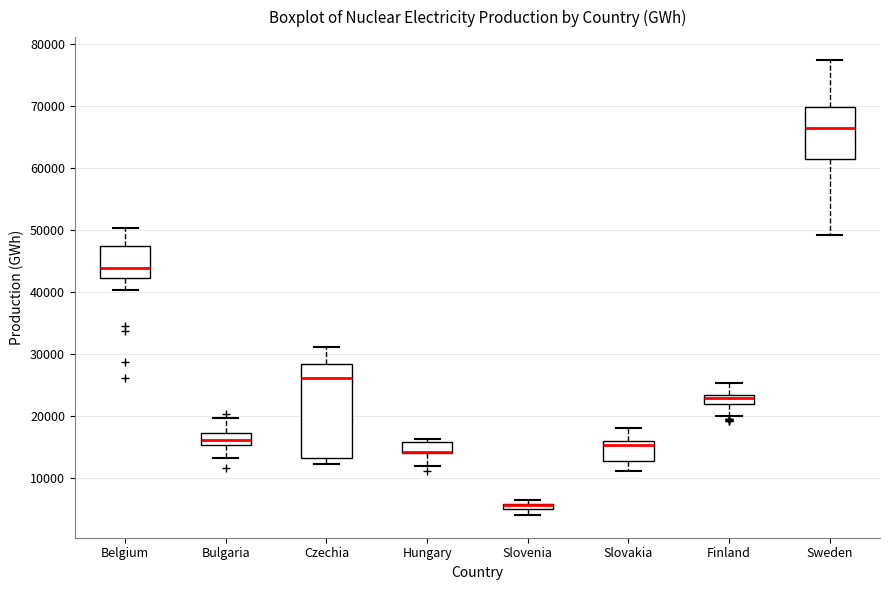

Where is the lower edge of the box for Belgium on the y-axis? The values are not printed on the chart, so give them approximately, as read against the axis.

42000